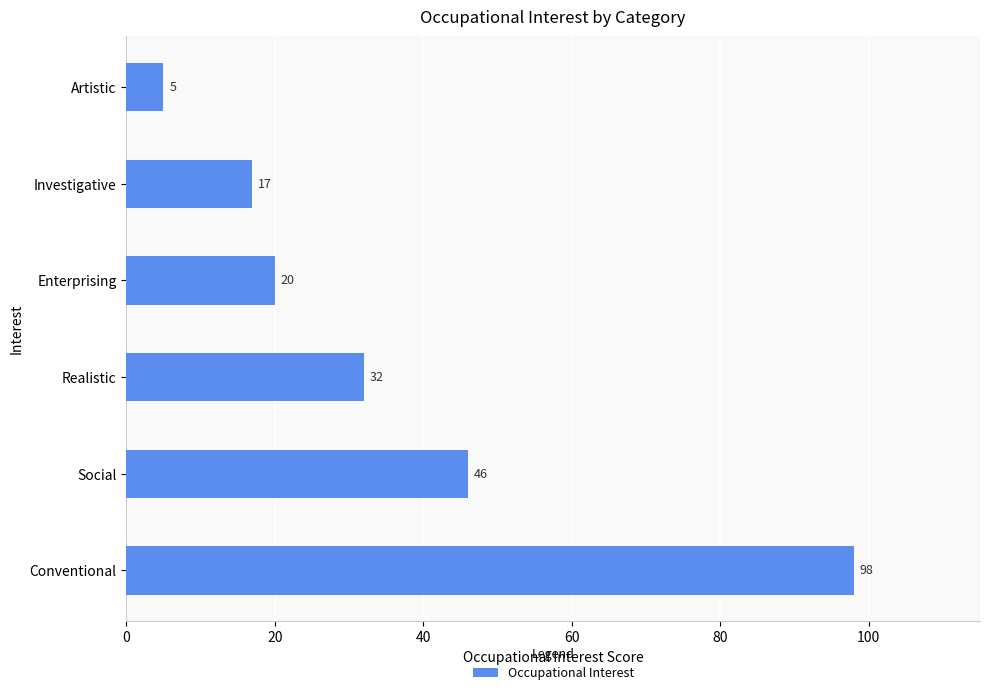

What is the change in value from Social to Enterprising?

-26